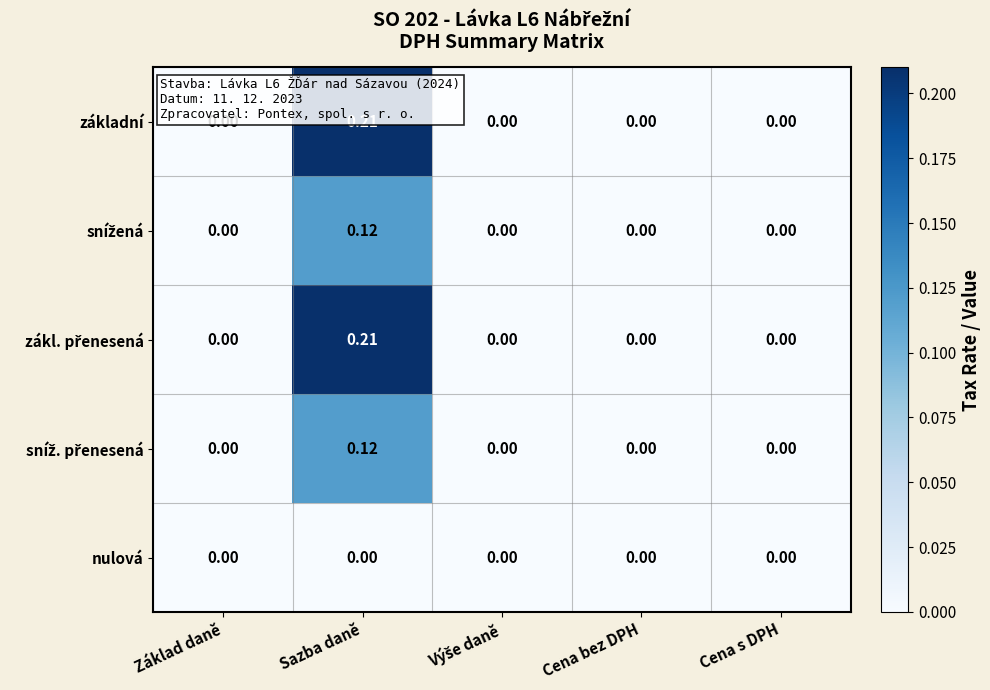

At which label does základní reach its peak?

Sazba daně